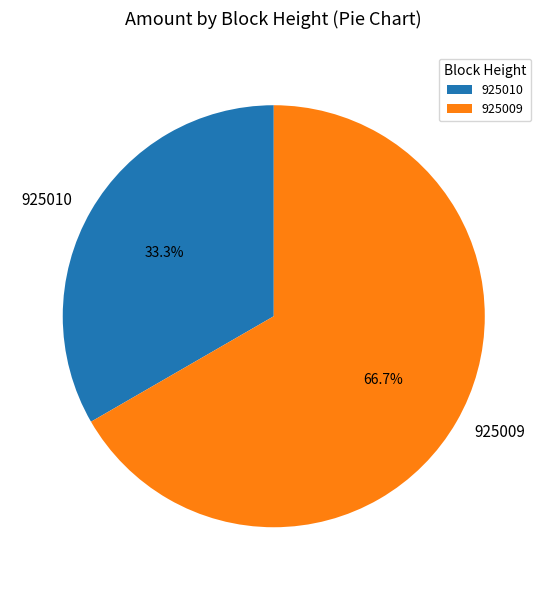

Between 925010 and 925009, which is larger?

925009